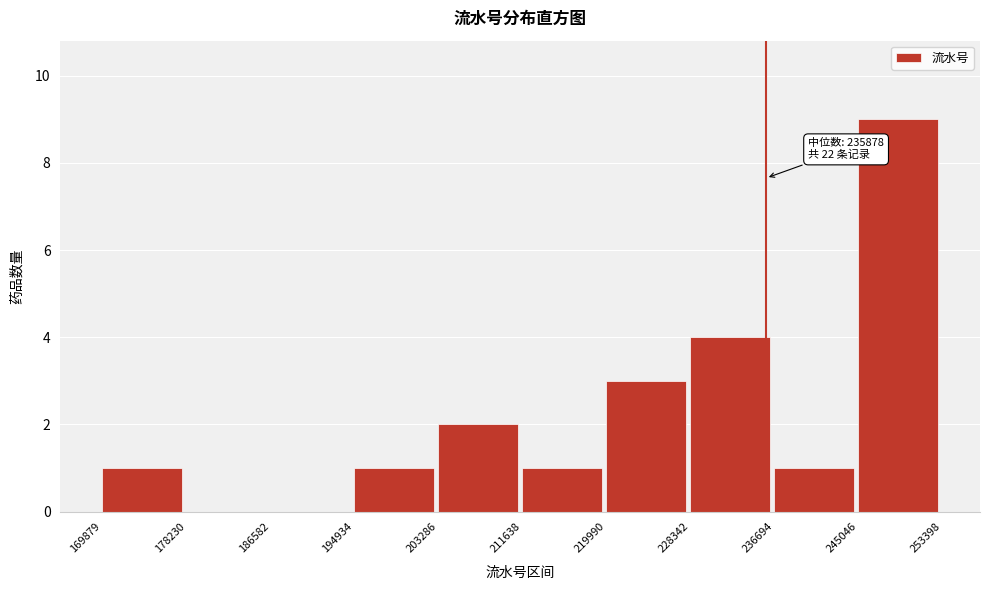

Which range on the x-axis has the tallest bar?

245046 to 253398